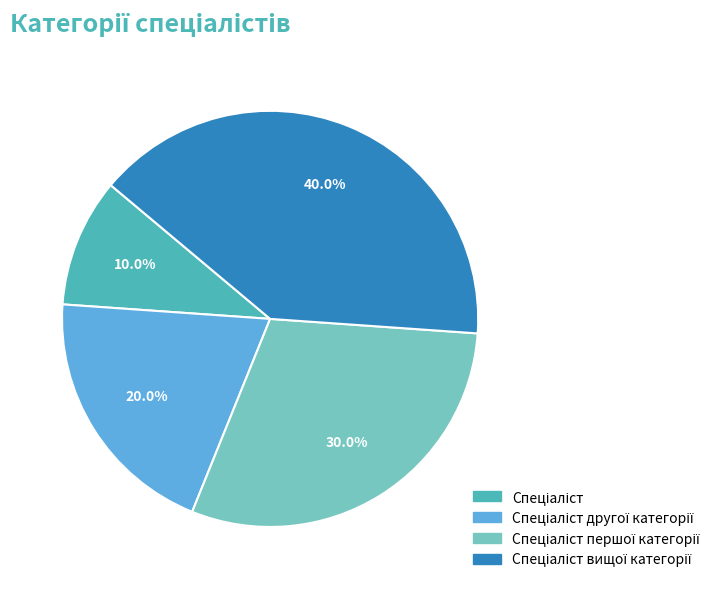

Is there a majority slice in this chart?

No